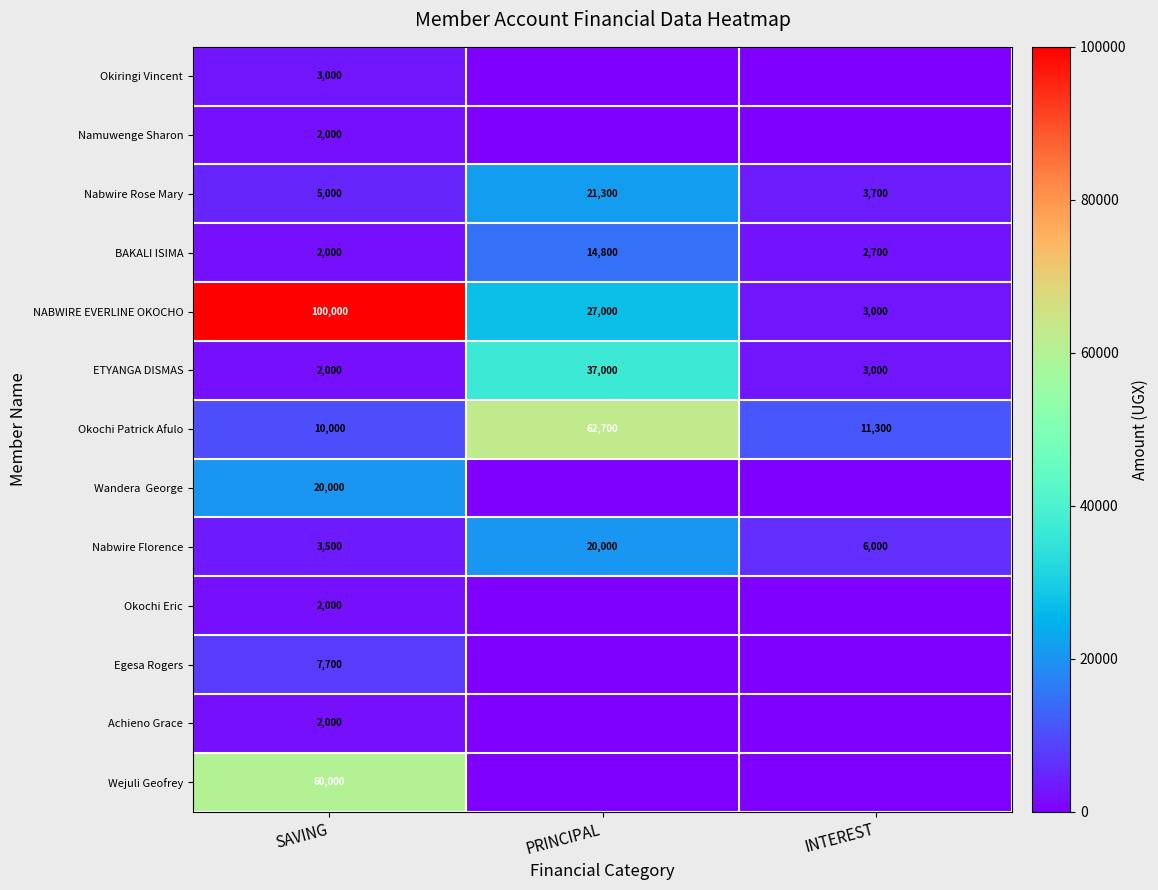

Count the NABWIRE EVERLINE OKOCHO values in the range 3000 to 100000.

3